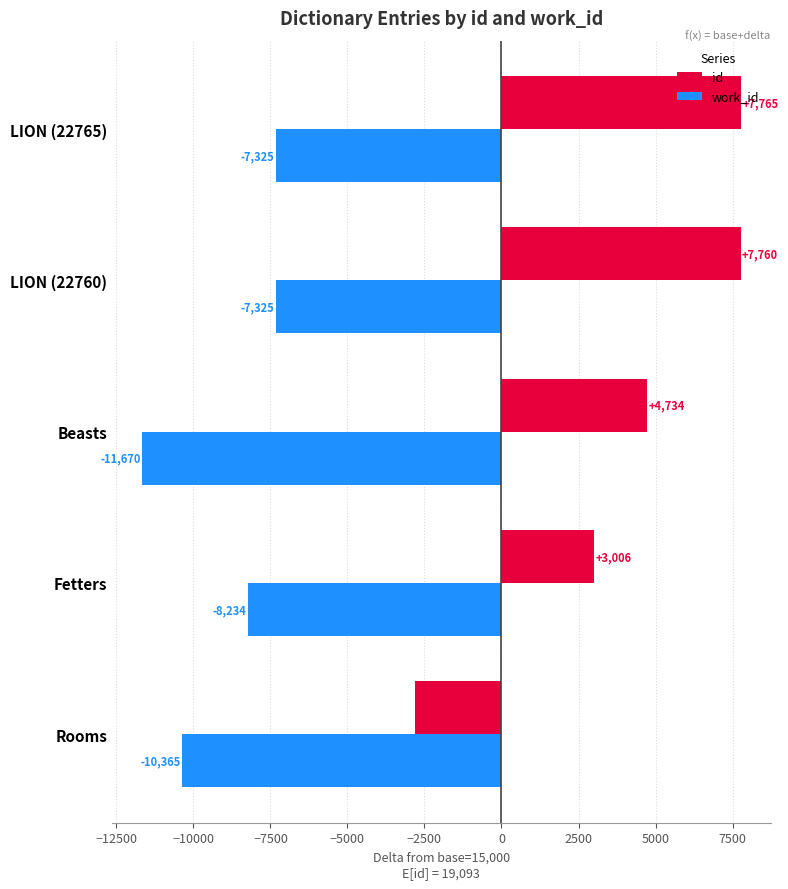

At Rooms, list the series in order from largest to smallest.

id, work_id